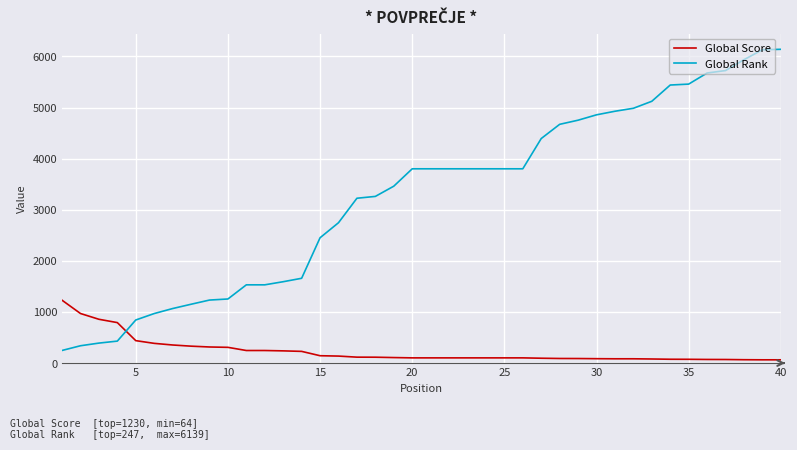

What is the highest value of the Global Score series?

1230